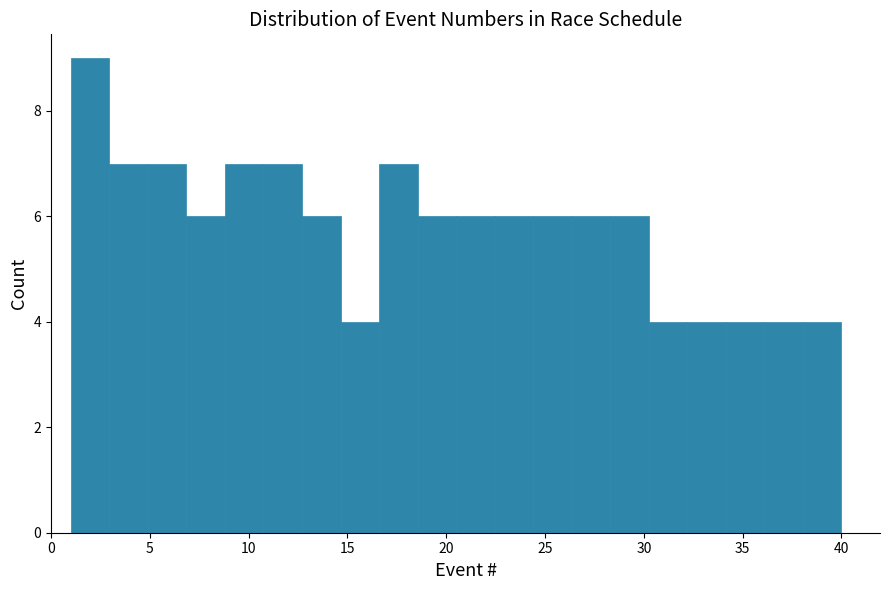

Around what value on the x-axis is the tallest bar? Give the approximate position of its centre, as read against the axis.

2.0